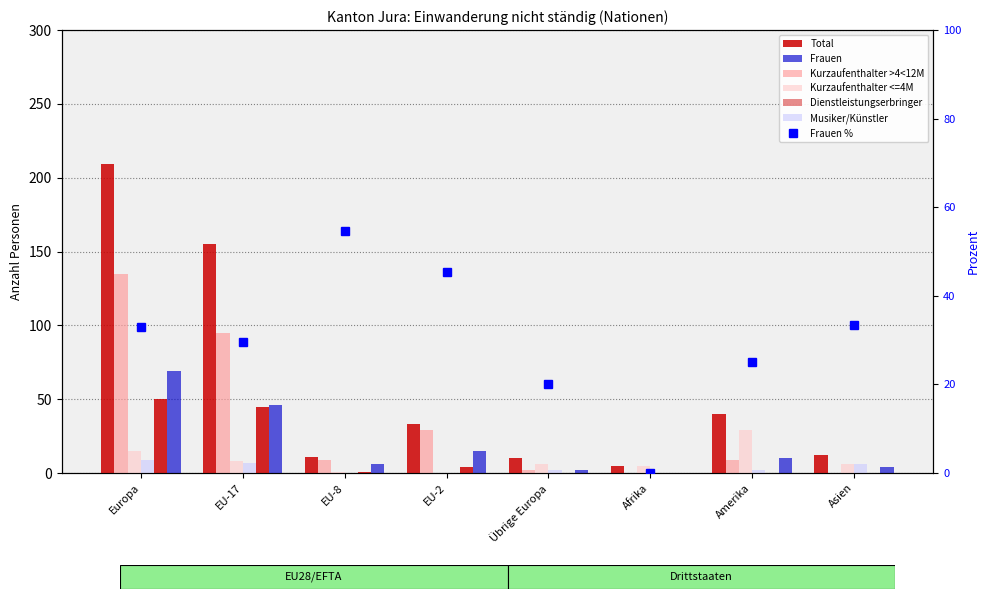

The Musiker/Künstler series shows 2 at Übrige Europa. True or false?

True